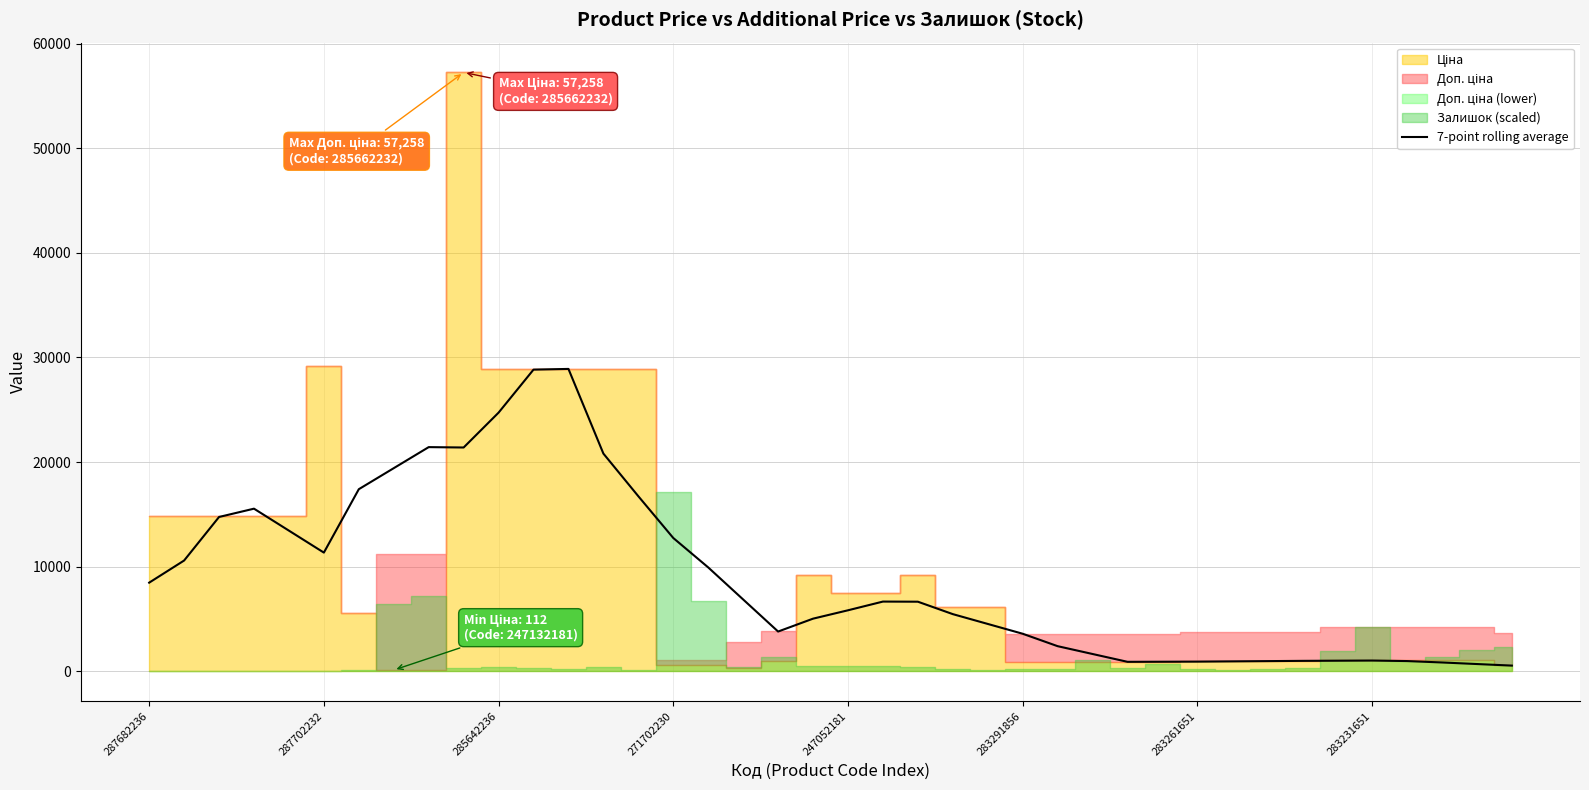

What is the difference between the maximum and minimum values?

28370.7